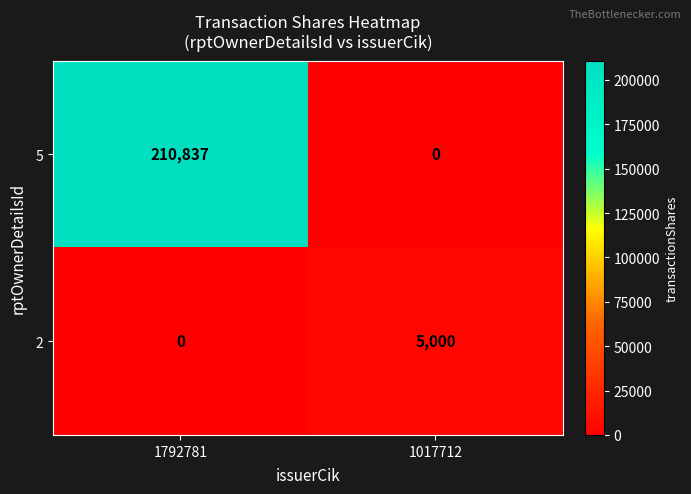

Count the number of data series in this chart.

2